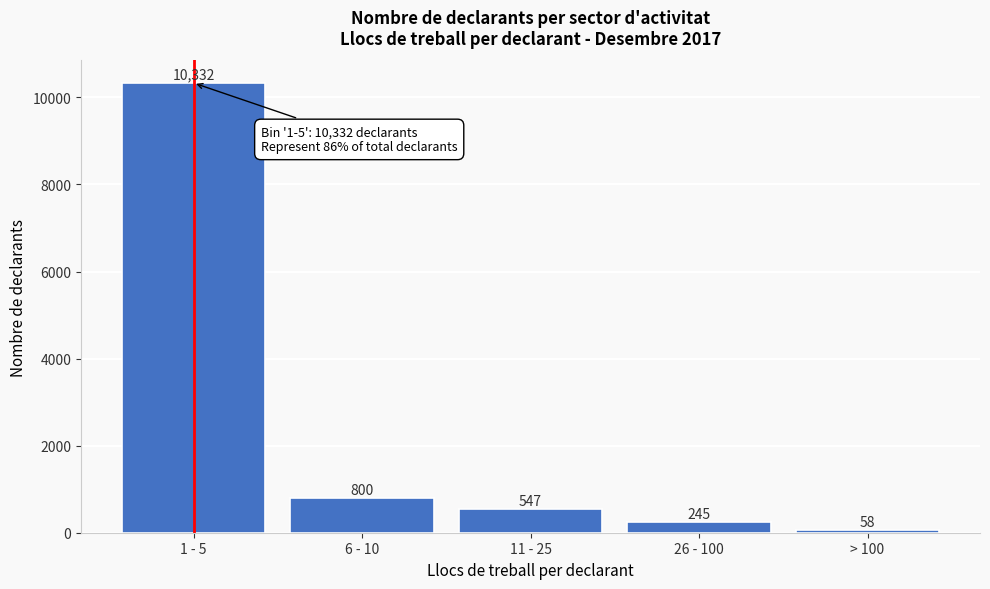

Reading left to right, list all the values displayed in this chart.

10332	800	547	245	58